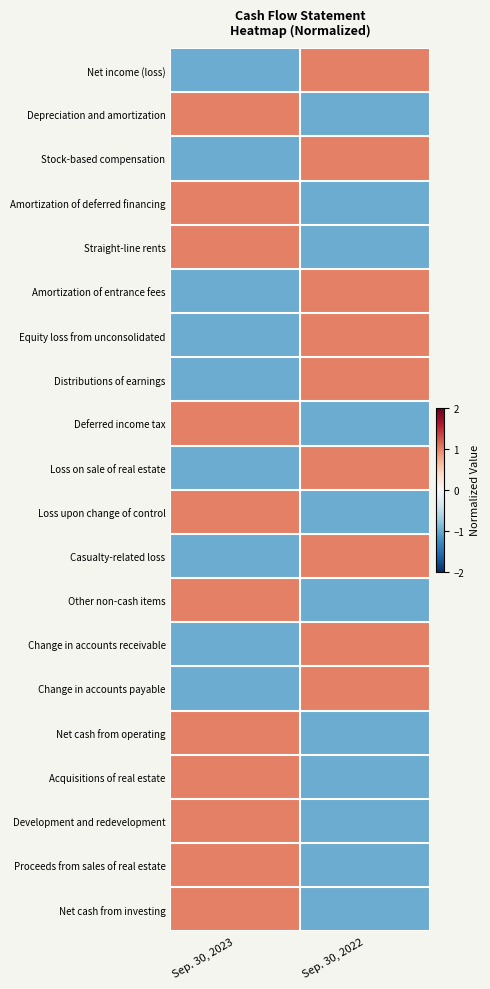

Reading left to right, what are all the values shown in this chart?

Net income (loss): Sep. 30, 2023=-1	Sep. 30, 2022=1
Depreciation and amortization: Sep. 30, 2023=1	Sep. 30, 2022=-1
Stock-based compensation: Sep. 30, 2023=-1	Sep. 30, 2022=1
Amortization of deferred financing: Sep. 30, 2023=1	Sep. 30, 2022=-1
Straight-line rents: Sep. 30, 2023=1	Sep. 30, 2022=-1
Amortization of entrance fees: Sep. 30, 2023=-1	Sep. 30, 2022=1
Equity loss from unconsolidated: Sep. 30, 2023=-1	Sep. 30, 2022=1
Distributions of earnings: Sep. 30, 2023=-1	Sep. 30, 2022=1
Deferred income tax: Sep. 30, 2023=1	Sep. 30, 2022=-1
Loss on sale of real estate: Sep. 30, 2023=-1	Sep. 30, 2022=1
Loss upon change of control: Sep. 30, 2023=1	Sep. 30, 2022=-1
Casualty-related loss: Sep. 30, 2023=-1	Sep. 30, 2022=1
Other non-cash items: Sep. 30, 2023=1	Sep. 30, 2022=-1
Change in accounts receivable: Sep. 30, 2023=-1	Sep. 30, 2022=1
Change in accounts payable: Sep. 30, 2023=-1	Sep. 30, 2022=1
Net cash from operating: Sep. 30, 2023=1	Sep. 30, 2022=-1
Acquisitions of real estate: Sep. 30, 2023=1	Sep. 30, 2022=-1
Development and redevelopment: Sep. 30, 2023=1	Sep. 30, 2022=-1
Proceeds from sales of real estate: Sep. 30, 2023=1	Sep. 30, 2022=-1
Net cash from investing: Sep. 30, 2023=1	Sep. 30, 2022=-1